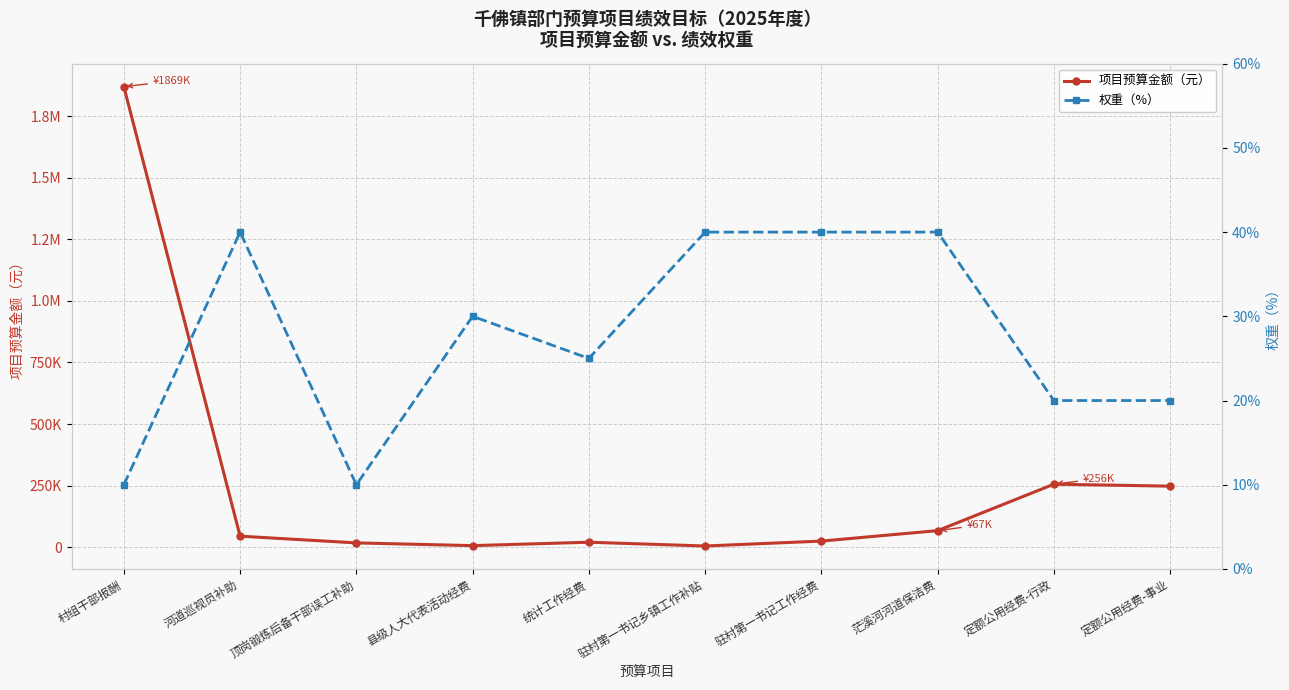

What is the average value of the 项目预算金额（元） series?

256096